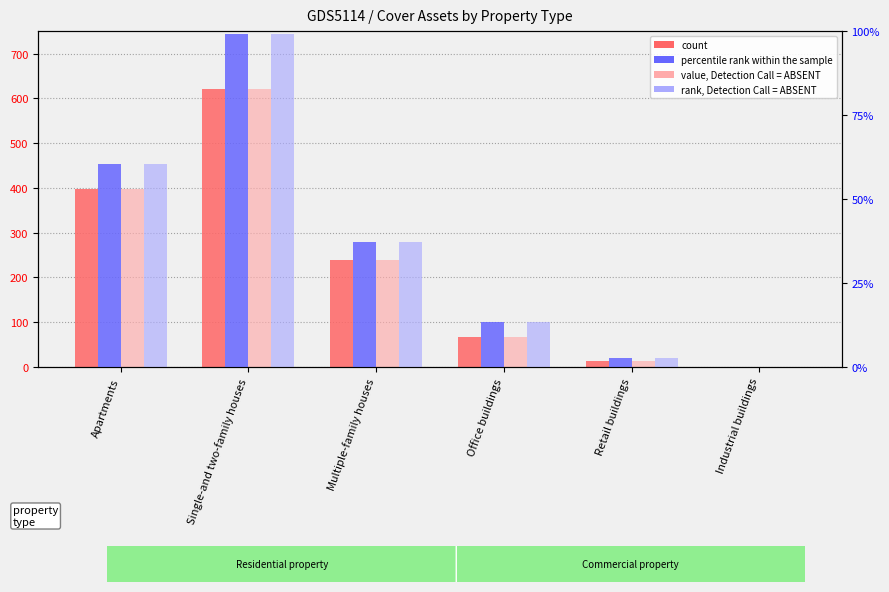

What is the lowest value of the value, Detection Call = ABSENT series?

0.4